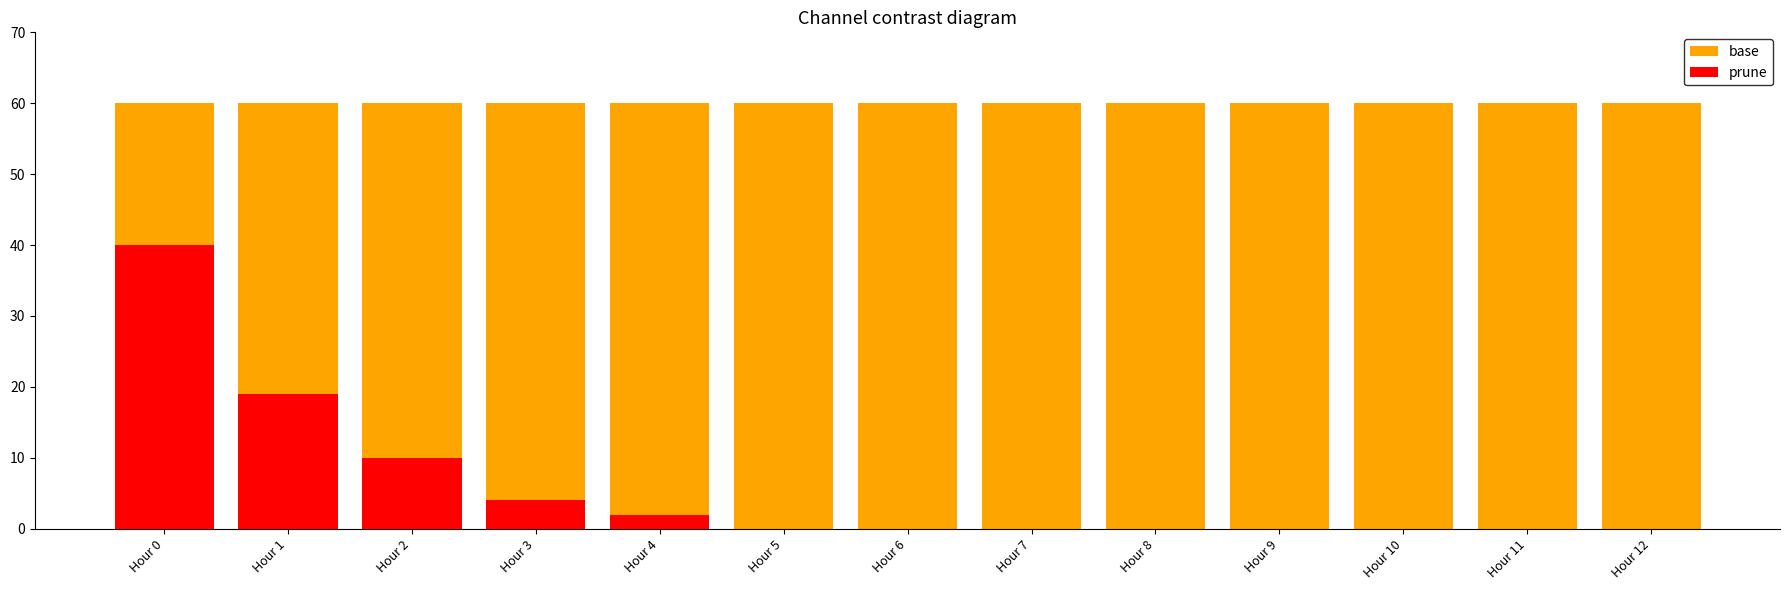

True or false: prune has a value of 5 at Hour 2.

False